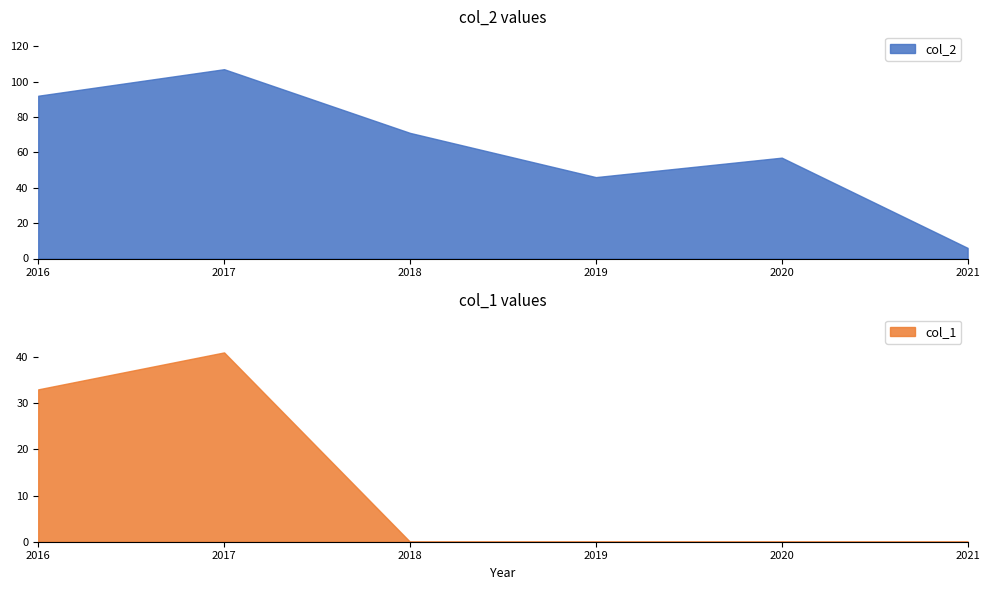

What is the total value across all series at 2017?

148